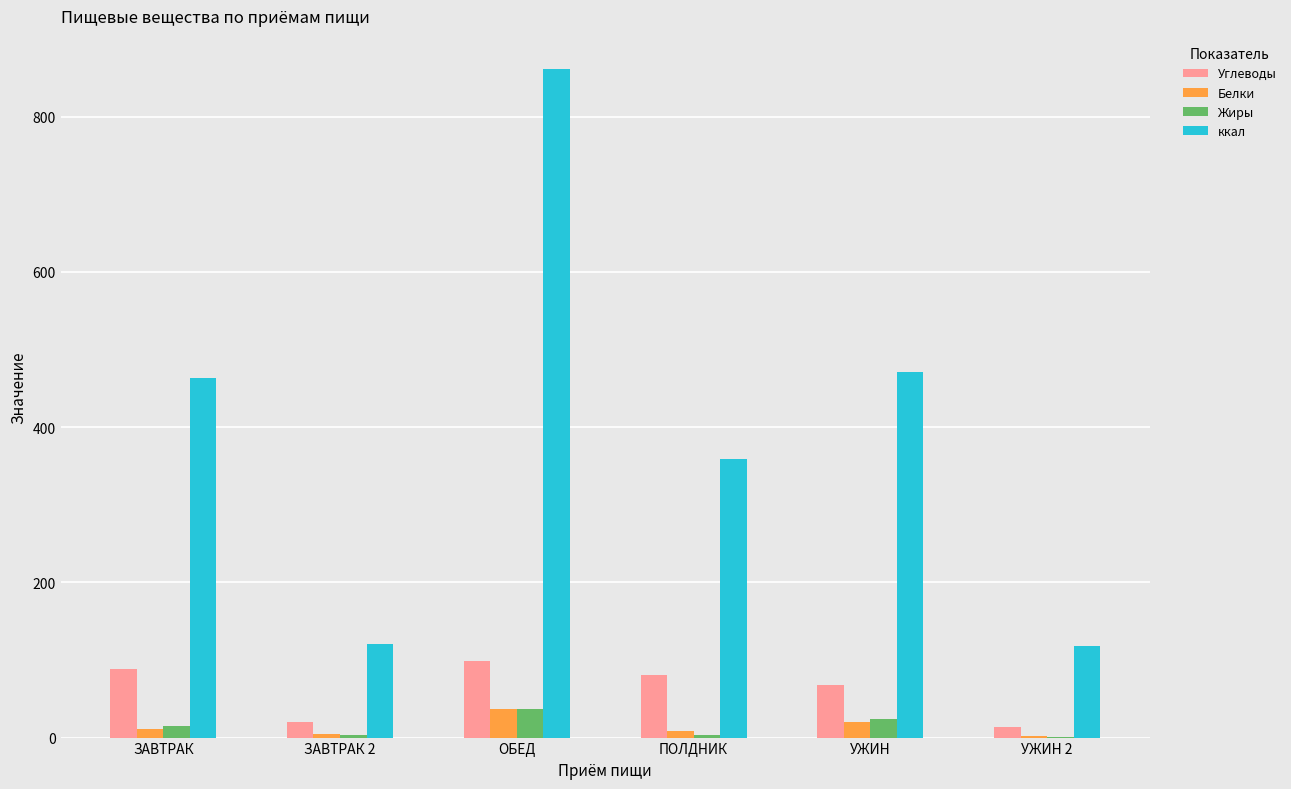

The value of ккал at ЗАВТРАК is 693.7. True or false?

False